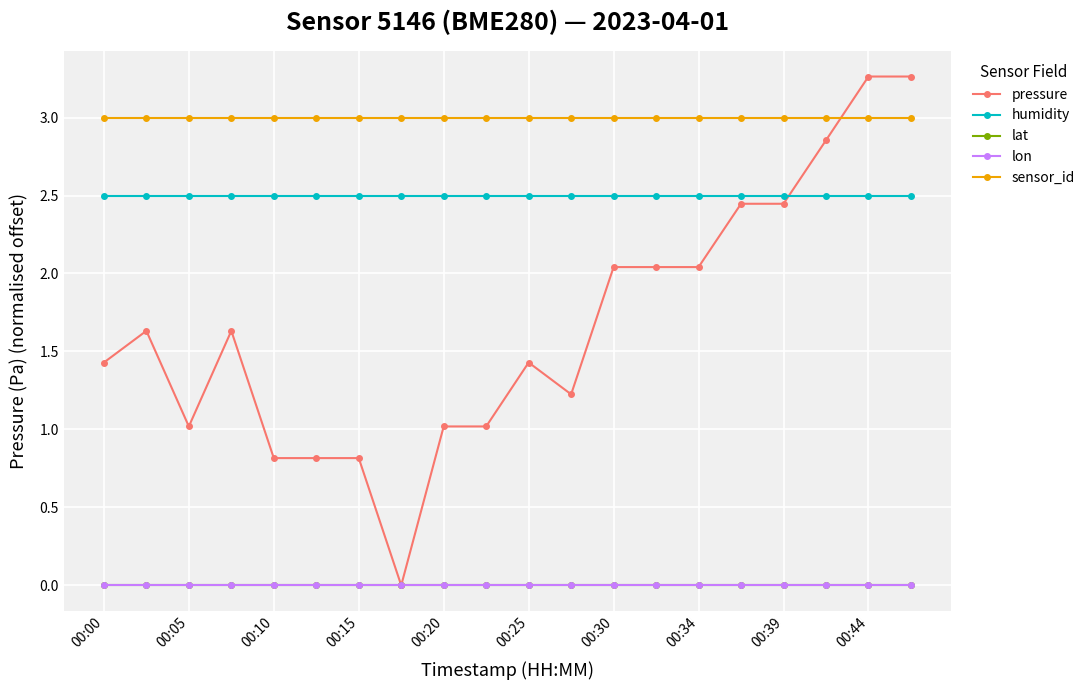

True or false: pressure and lon cross at least once.

False